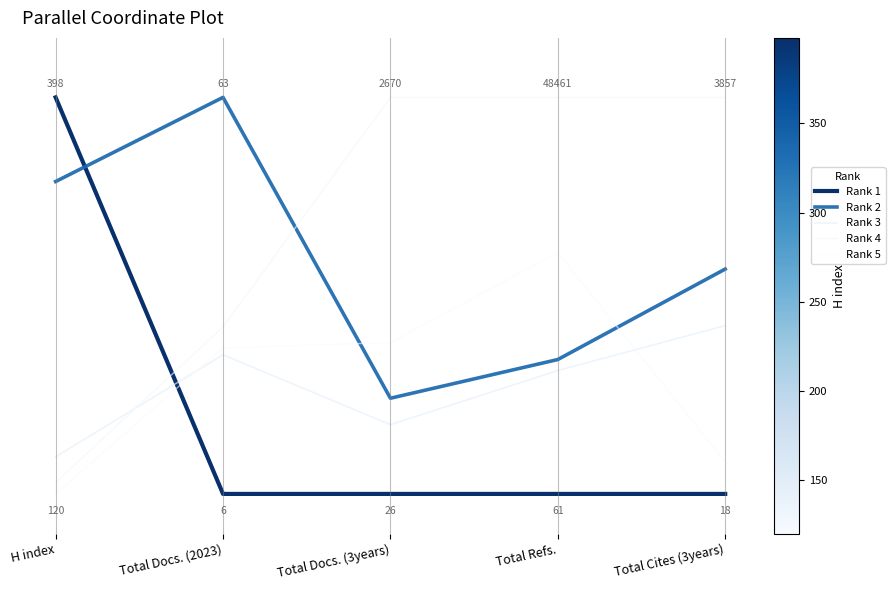

True or false: Rank 4 has more than 0 points higher than both neighbors.

False